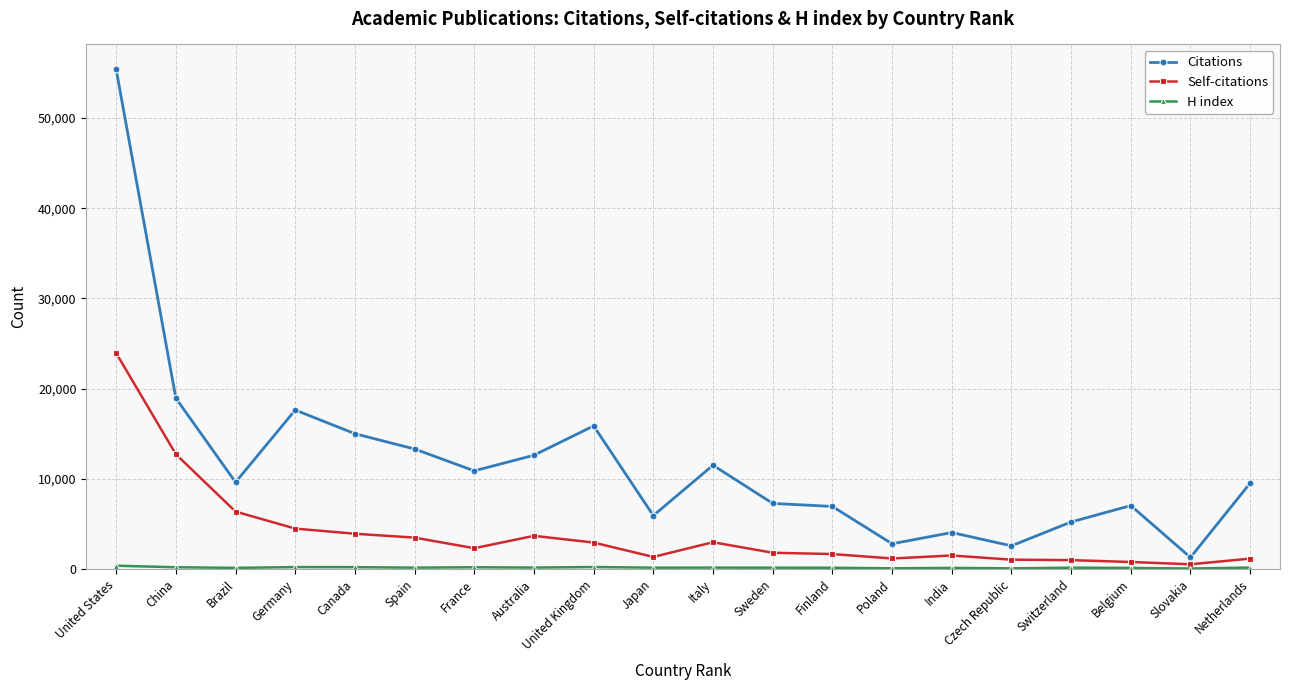

At how many categories does at least one series exceed 50855?

1